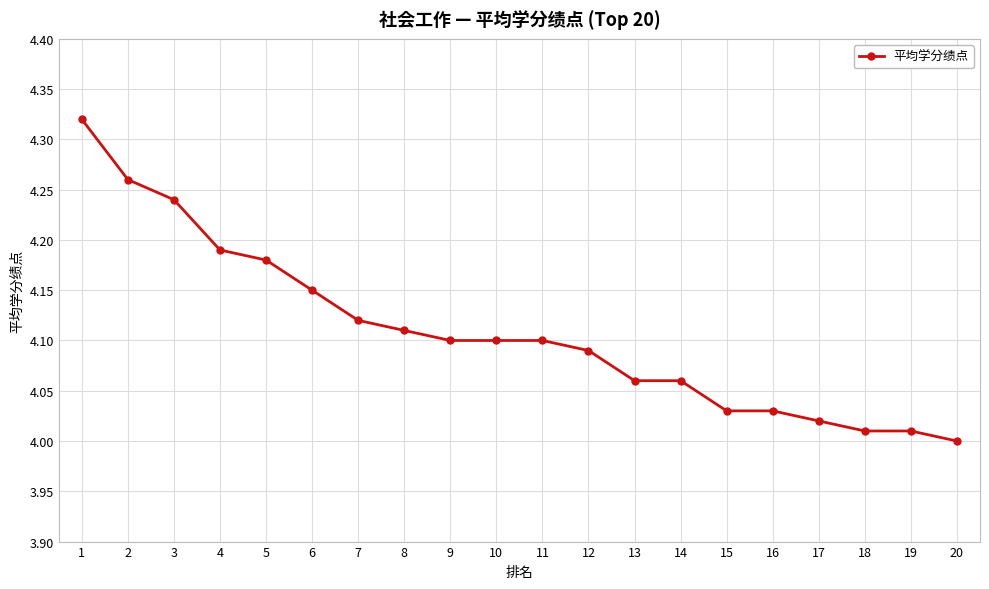

What is the difference between the values at 9 and 1?

0.2